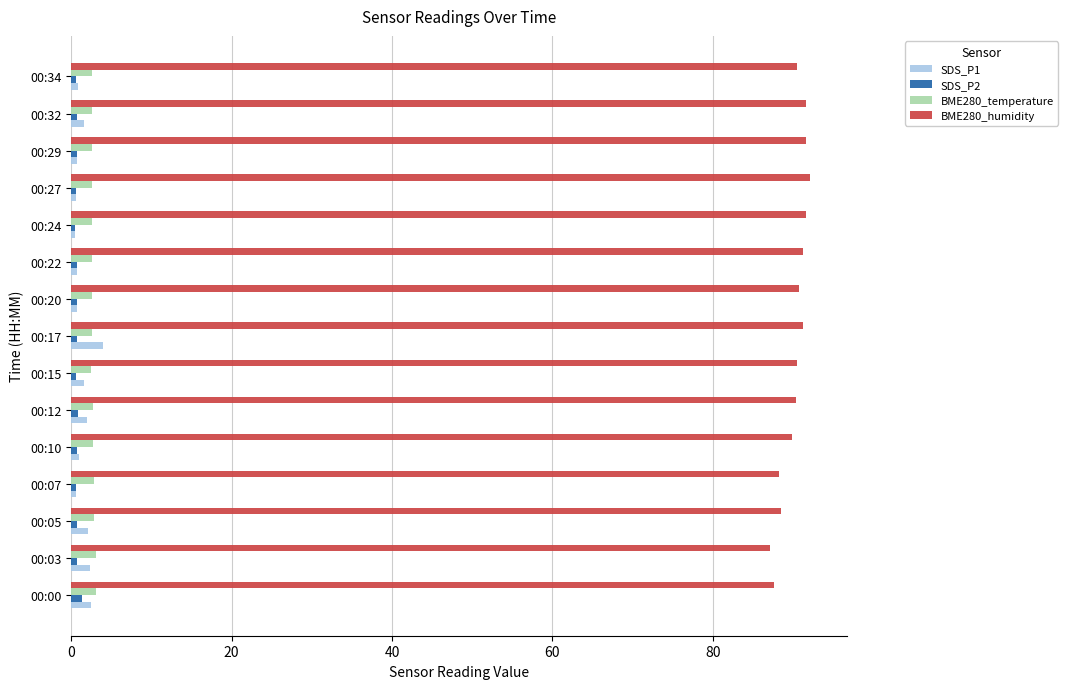

What is the average value of the SDS_P2 series?

0.7